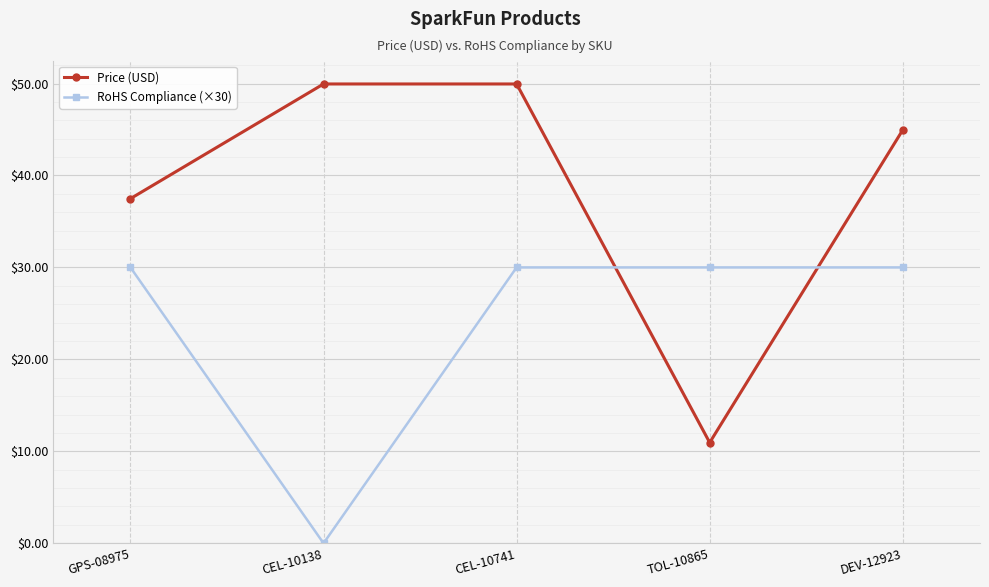

List the series in order of their peak value, highest first.

Price (USD), RoHS Compliance (×30)